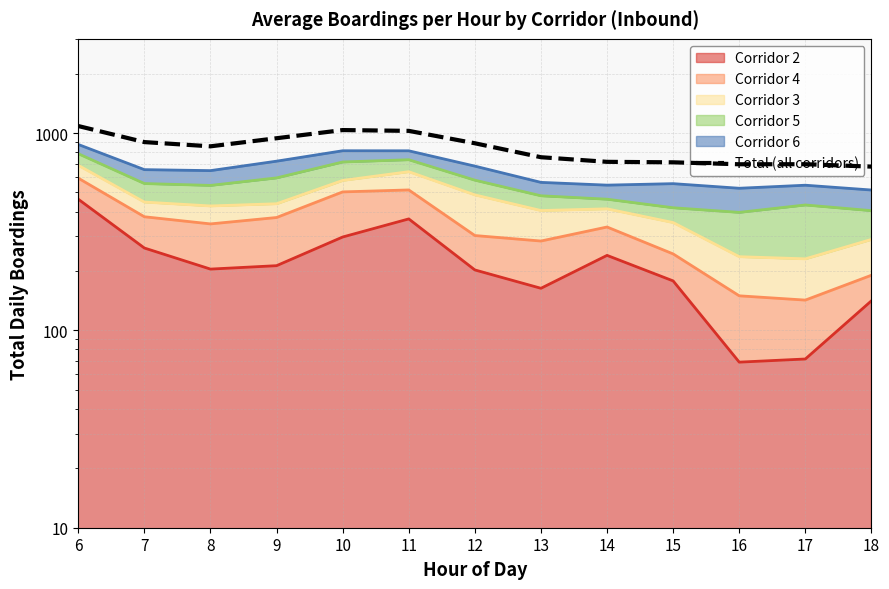

Read the value at 13.

753.9